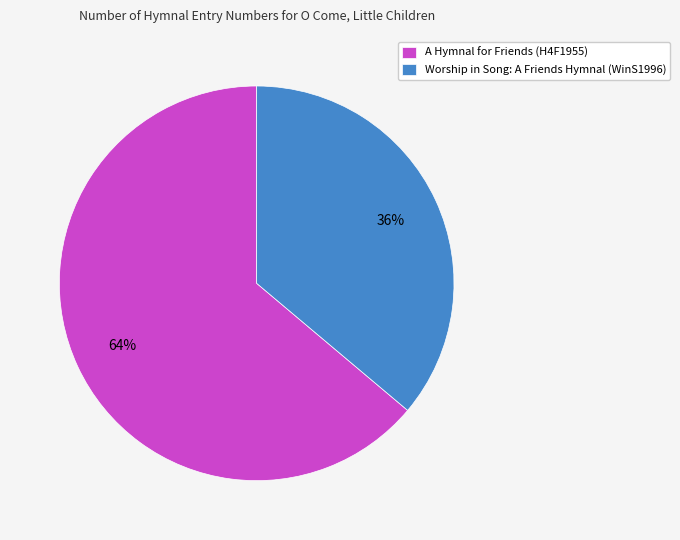

Which slice is the largest?

A Hymnal for Friends (H4F1955)